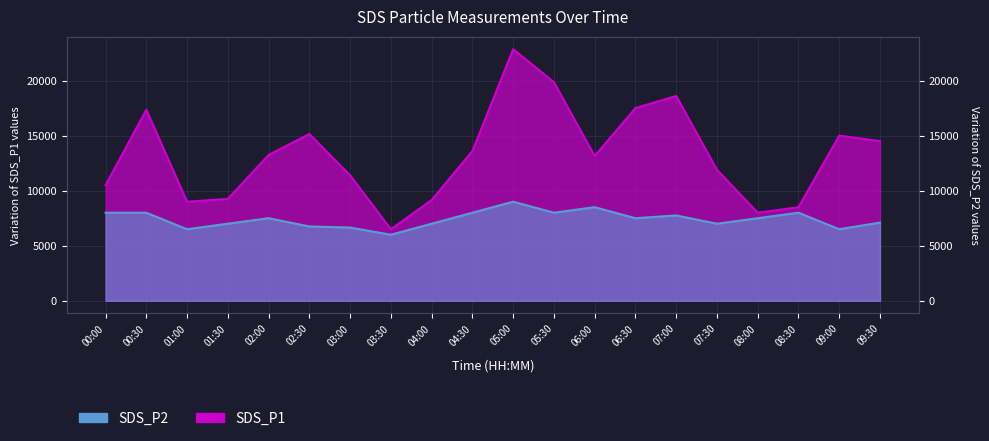

Reading left to right, transcribe all the data shown in this chart.

SDS_P1: 10500.0	17350.0	9000.0	9250.0	13250.0	15150.0	11400.0	6500.0	9150.0	13600.0	22850.0	19850.0	13150.0	17500.0	18600.0	11900.0	8000.0	8500.0	15000.0	14500.0
SDS_P2: 8000.0	8000.0	6500.0	7000.0	7500.0	6750.0	6650.0	6000.0	7000.0	8000.0	9000.0	8000.0	8500.0	7500.0	7750.0	7000.0	7500.0	8000.0	6500.0	7100.0